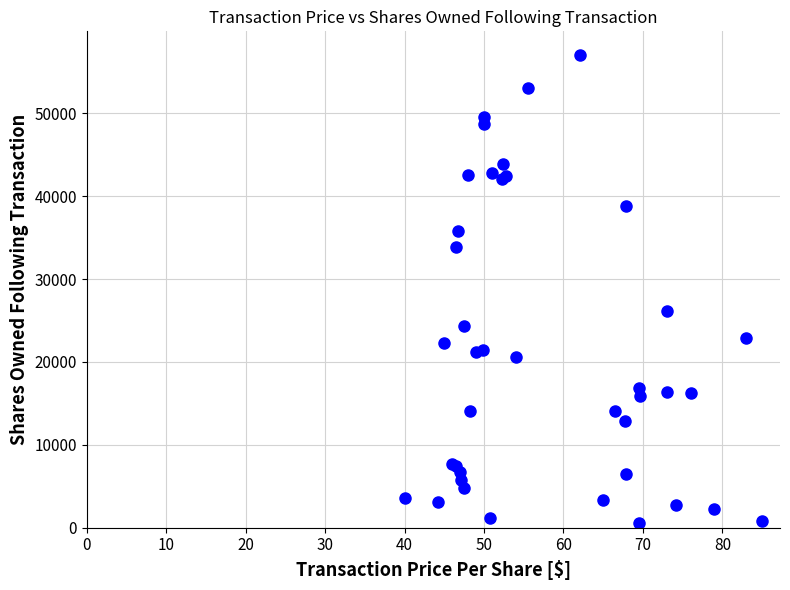

What Y value in the scatter plot is closest to 28812?

26201